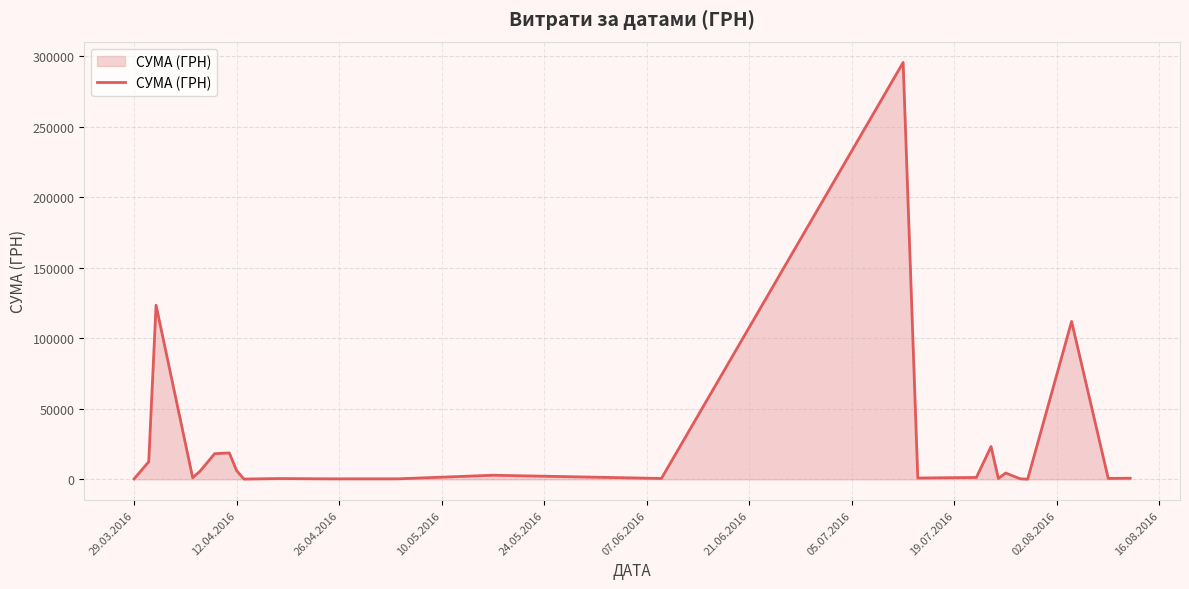

What is the difference between the maximum and minimum values?

295540.8